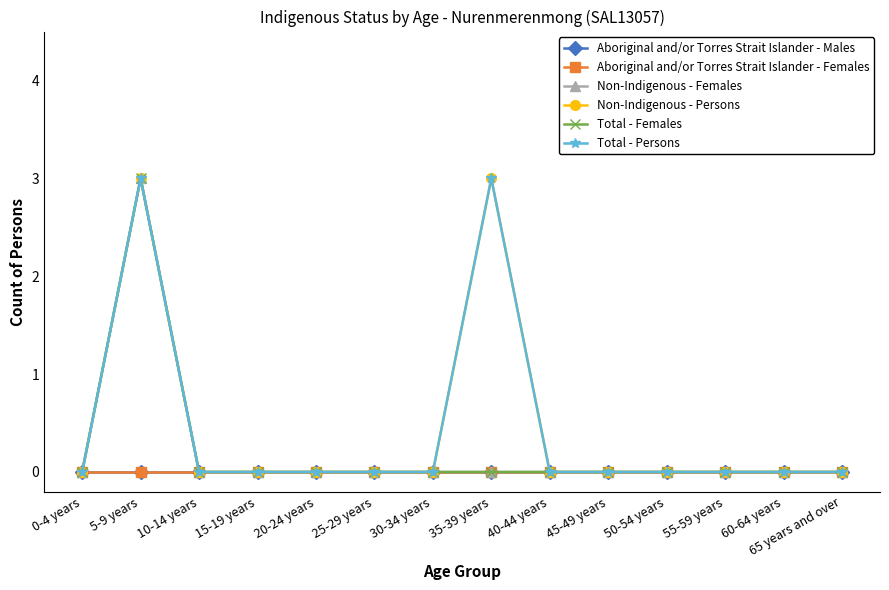

Is the value of Total - Females at 10-14 years greater than the value of Aboriginal and/or Torres Strait Islander - Females at 15-19 years?

No